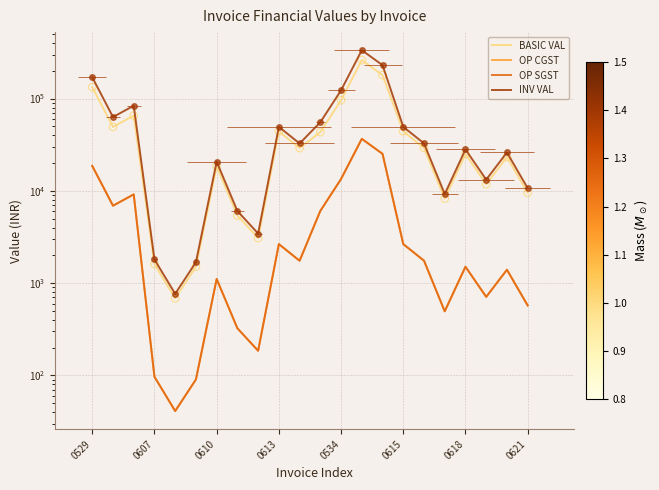

Which series contains the lowest Y value?

OP CGST